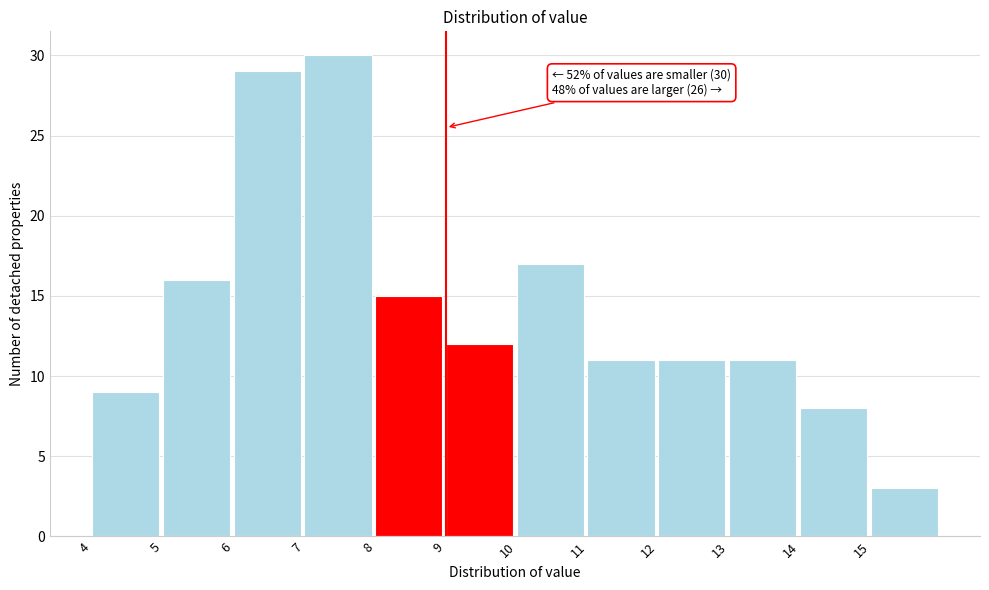

Over which range of the x-axis is the bar tallest?

7 to 8